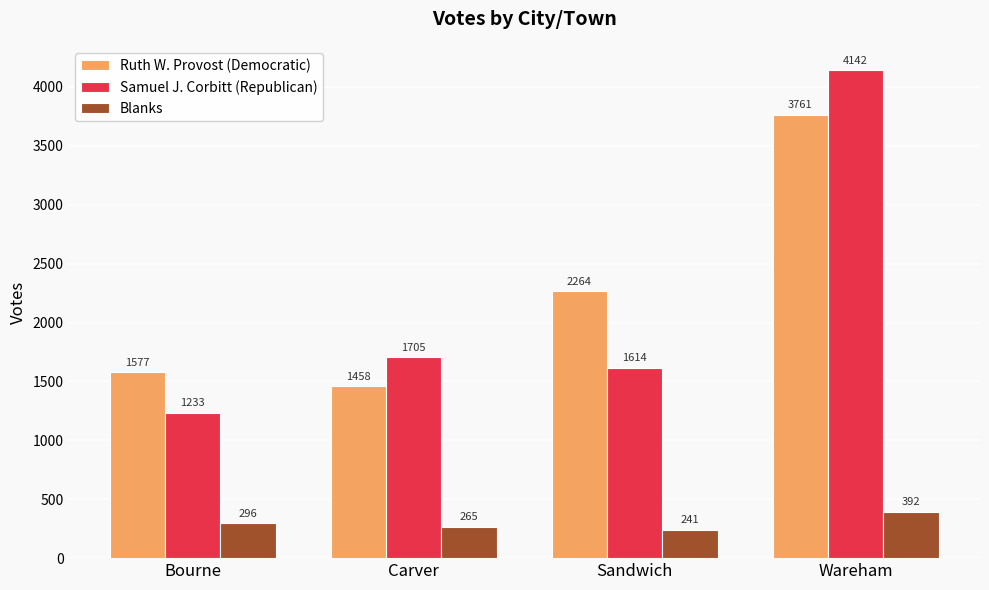

What is the sum of the Ruth W. Provost (Democratic) values at Bourne and Carver?

3035